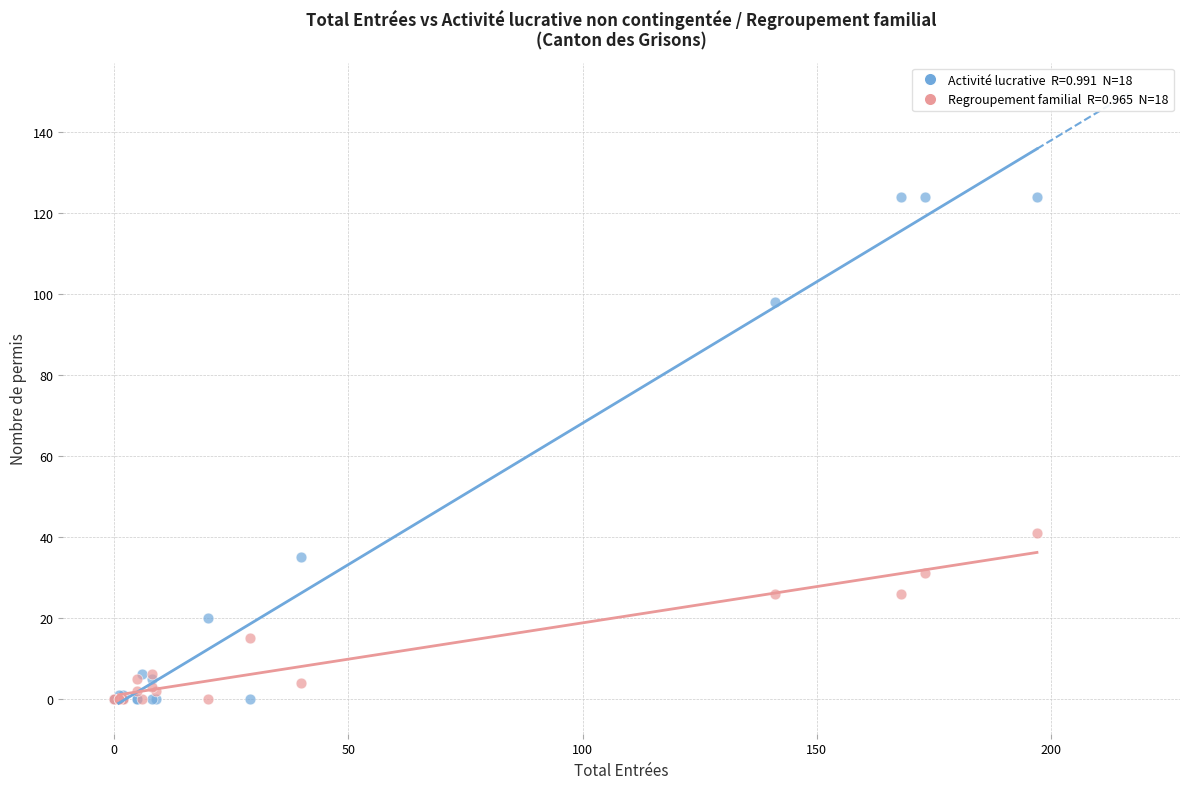

Across all series, what Y value is closest to 62?

41